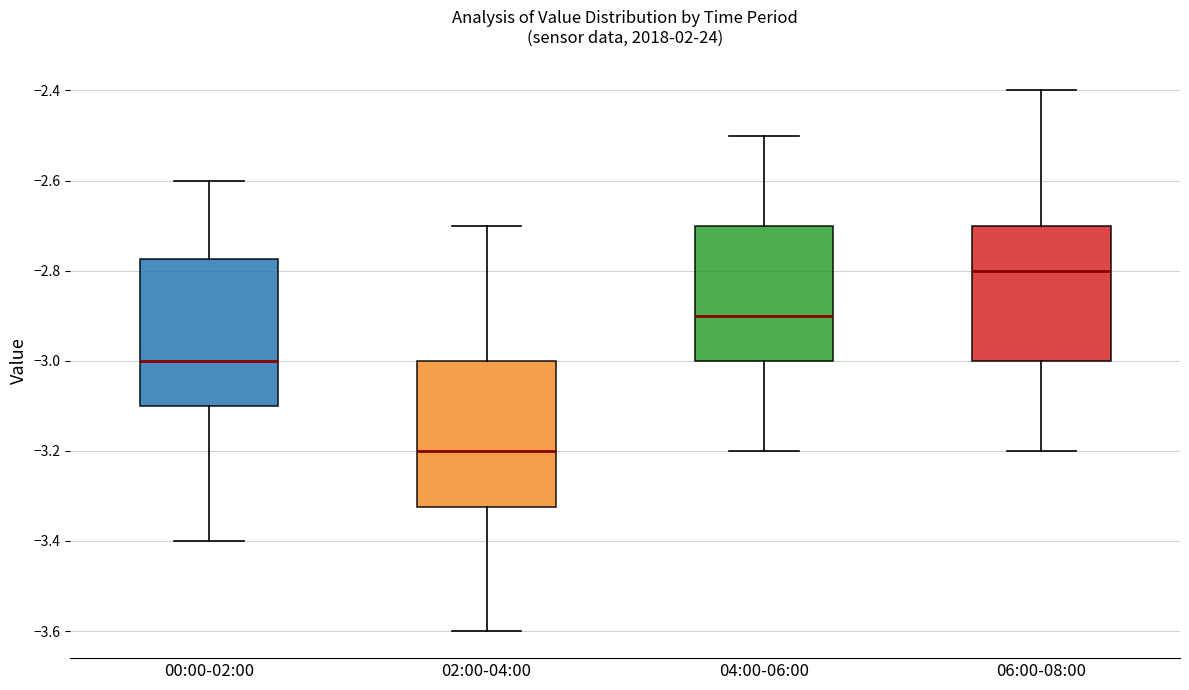

Where does the upper whisker of the box for 06:00-08:00 end on the y-axis? The values are not printed on the chart, so give them approximately, as read against the axis.

-2.40